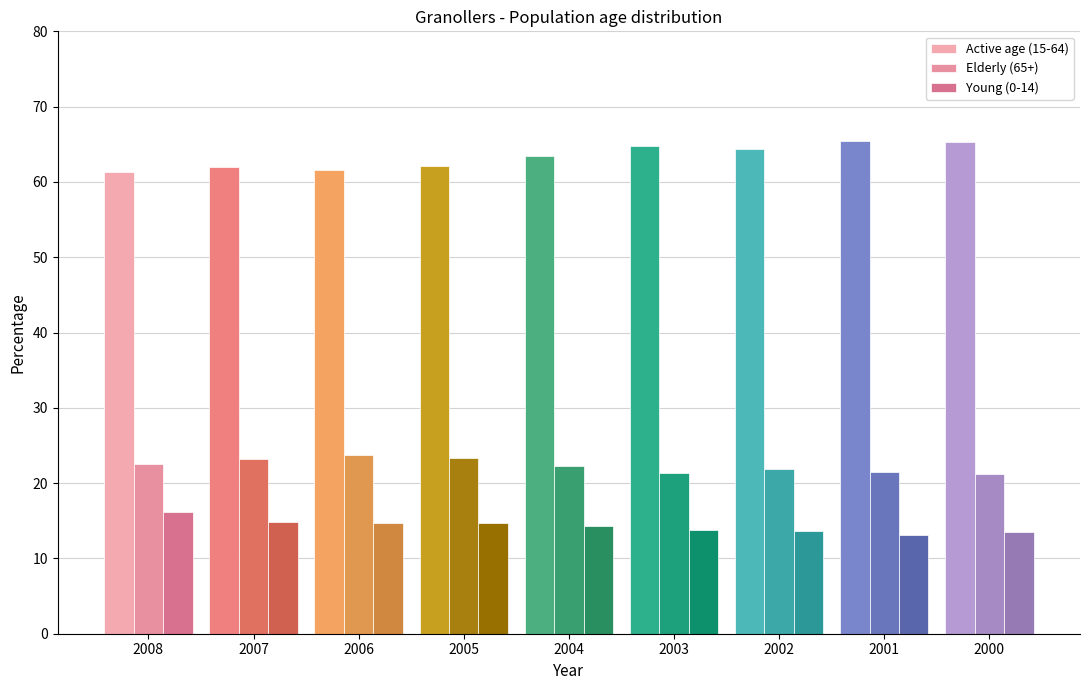

What is the value of the Elderly (65+) bar at the 7th from the left?

21.9